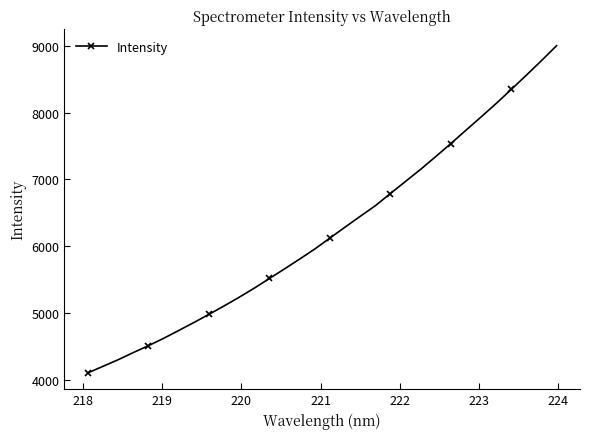

What is the maximum value shown in the chart?

8999.9